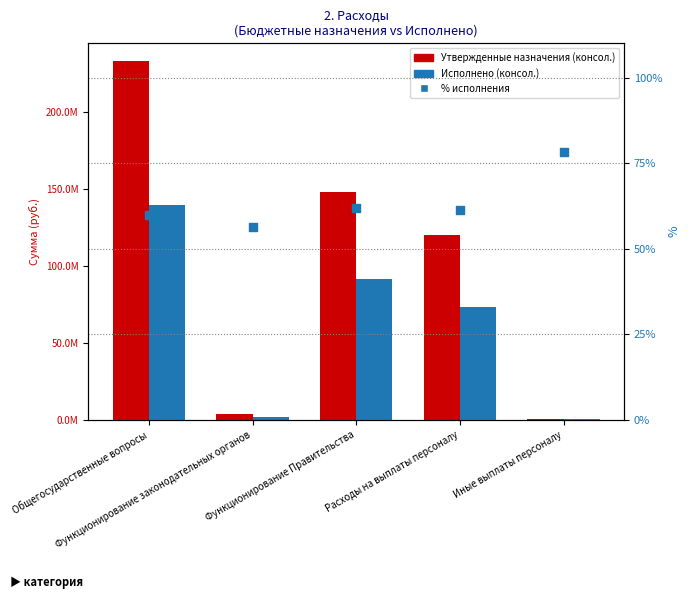

Which series has the widest spread of Y values?

Утвержденные назначения (консол.)